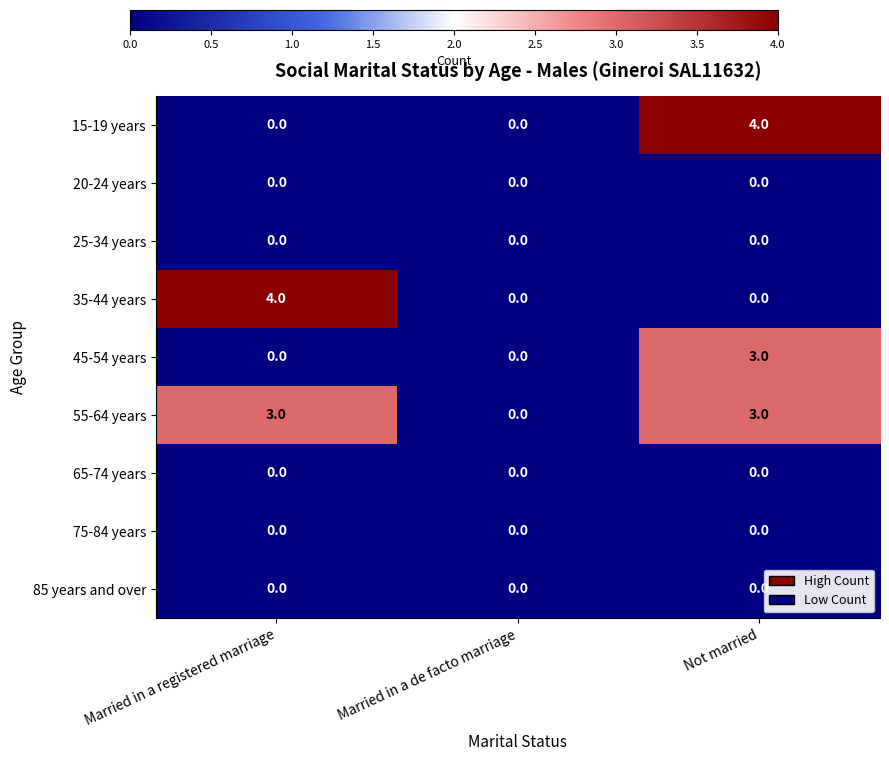

How many 35-44 years values are between 0 and 4?

3